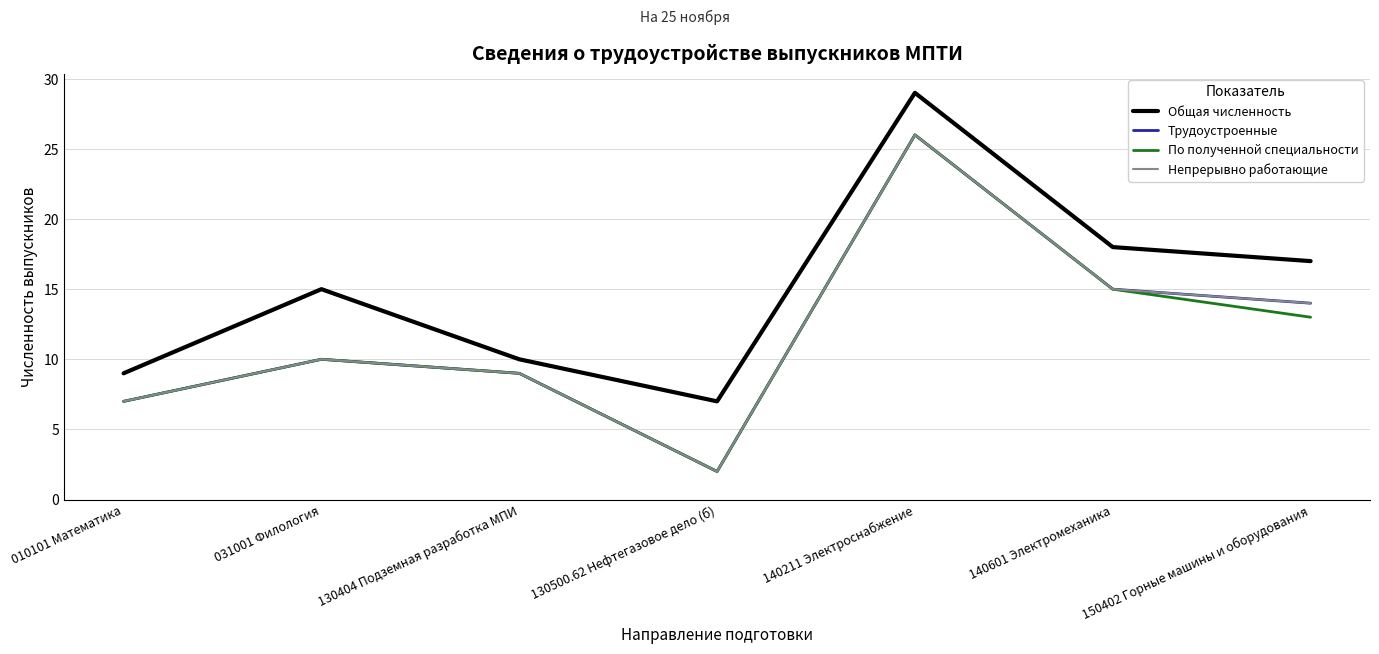

Which series changed the most between 140211 Электроснабжение and 140601 Электромеханика?

Общая численность